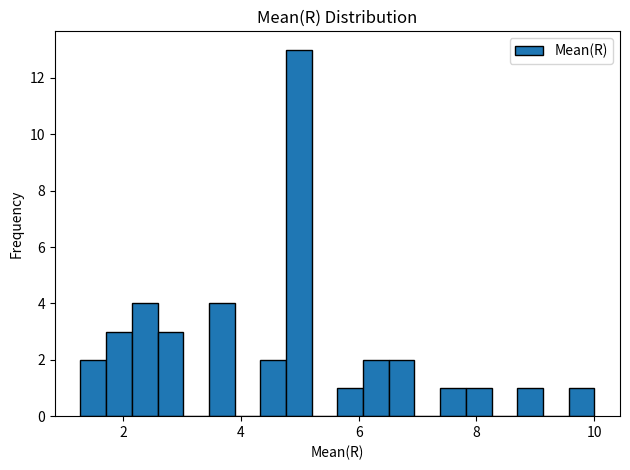

Read against the x-axis, roughly where is the centre of the tallest bar?

5.0